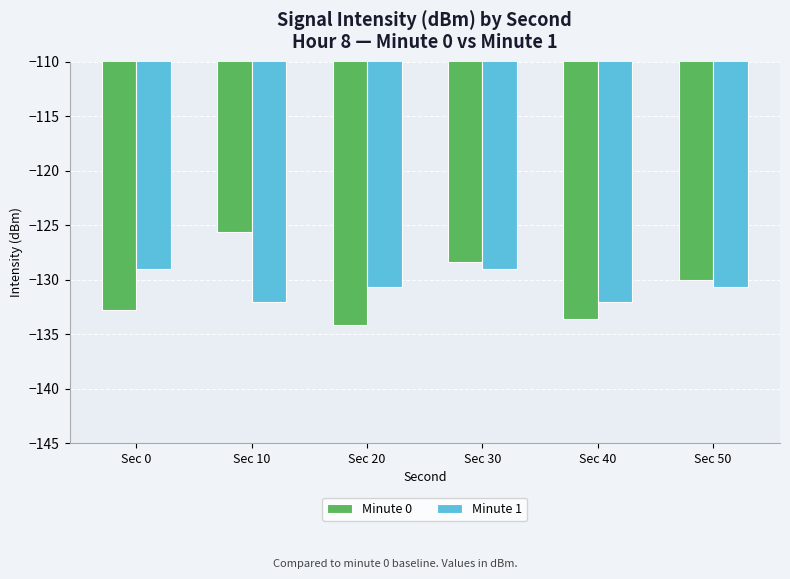

Reading left to right, what are all the values shown in this chart?

Minute 0: -132.8	-125.6	-134.1	-128.4	-133.6	-130.0
Minute 1: -129.1	-132.1	-130.7	-129.1	-132.1	-130.7